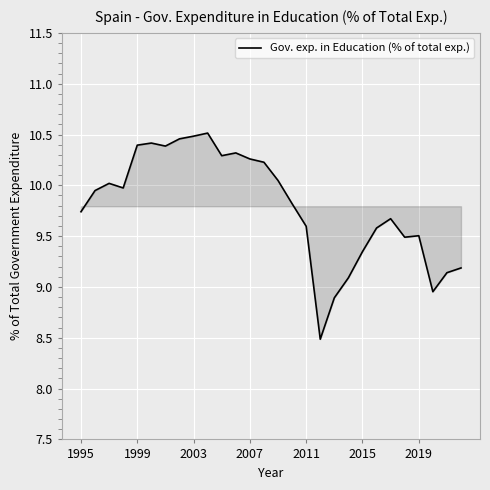

What is the smallest value displayed?

8.5